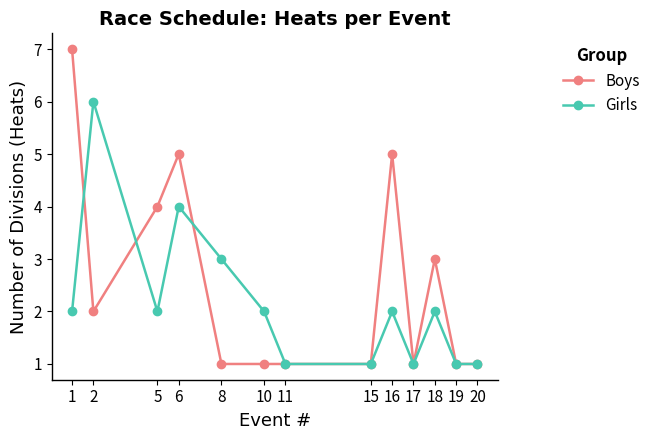

At which label does Boys reach its peak?

1